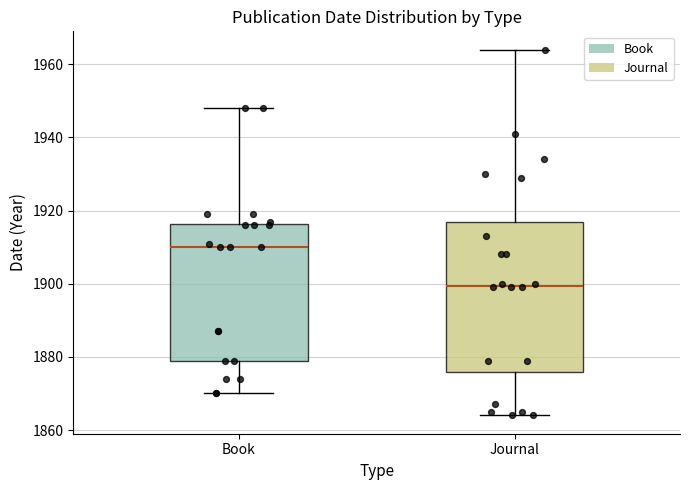

Where does the median line of the box for Book sit on the y-axis? The values are not printed on the chart, so give them approximately, as read against the axis.

1910